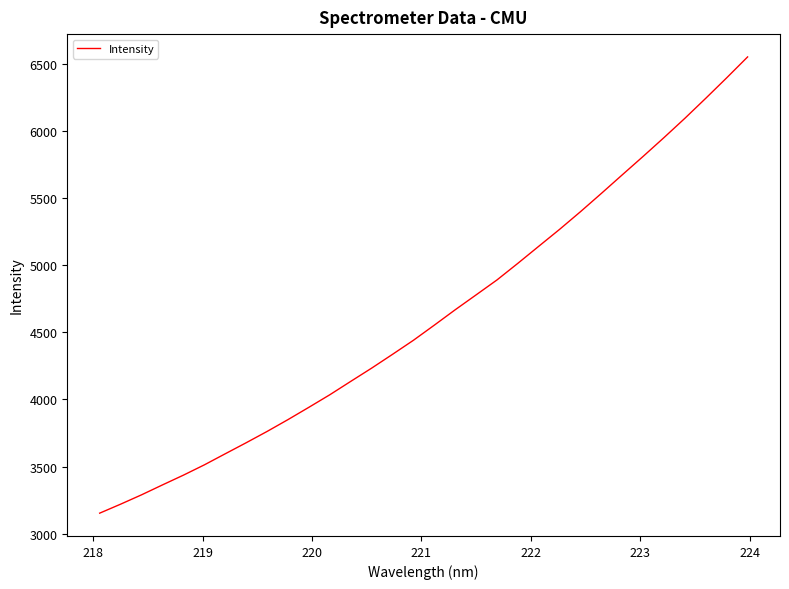

What is the minimum value shown in the chart?

3153.5